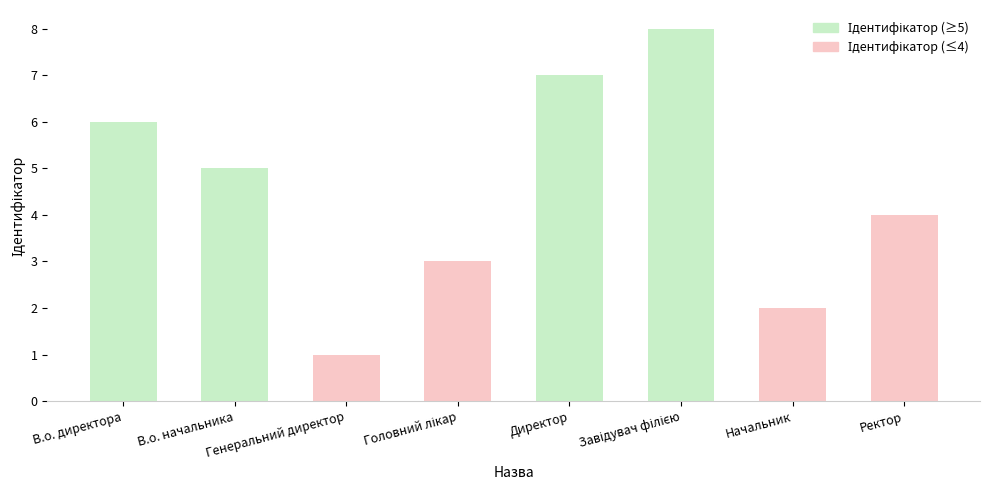

How many bars are there in total?

8